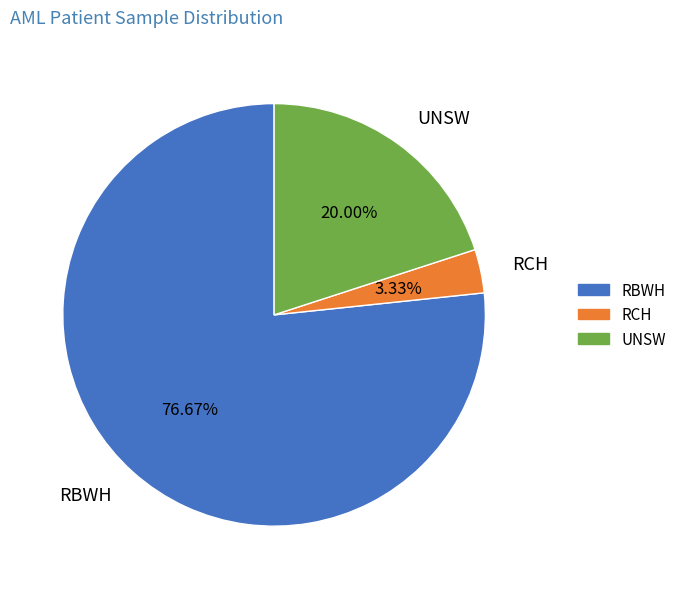

Count the number of slices in the pie.

3